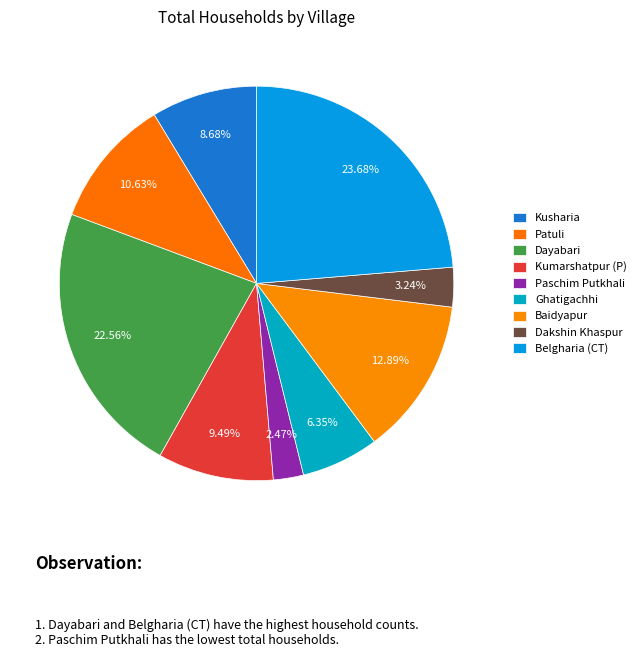

To the nearest percent, what is the difference between the largest and smallest slice percentages?

21%